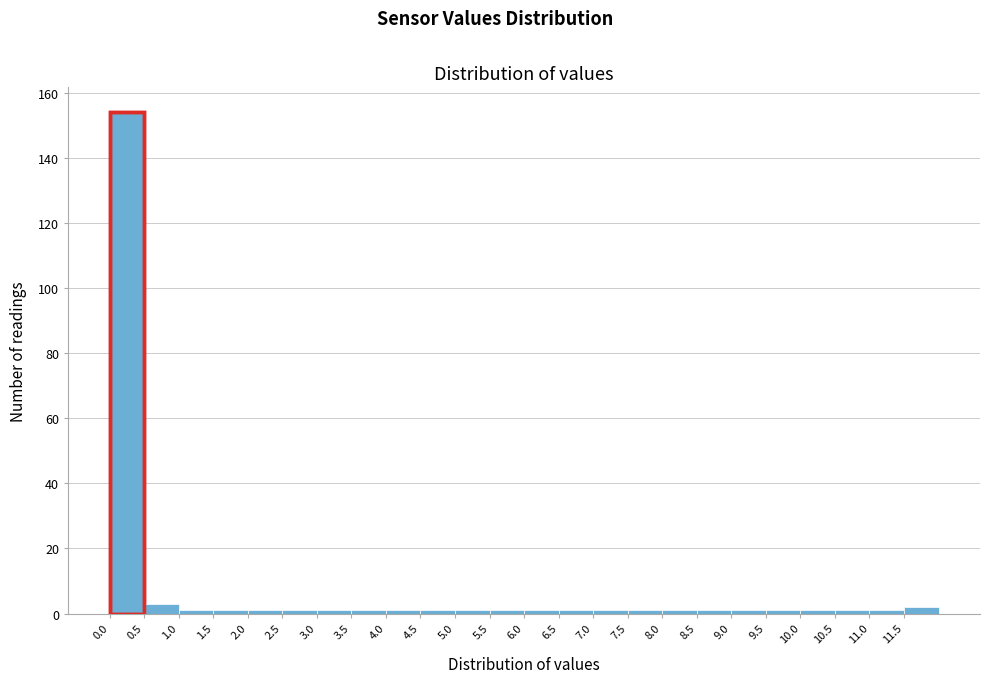

Which range on the x-axis has the tallest bar?

0.0 to 0.5